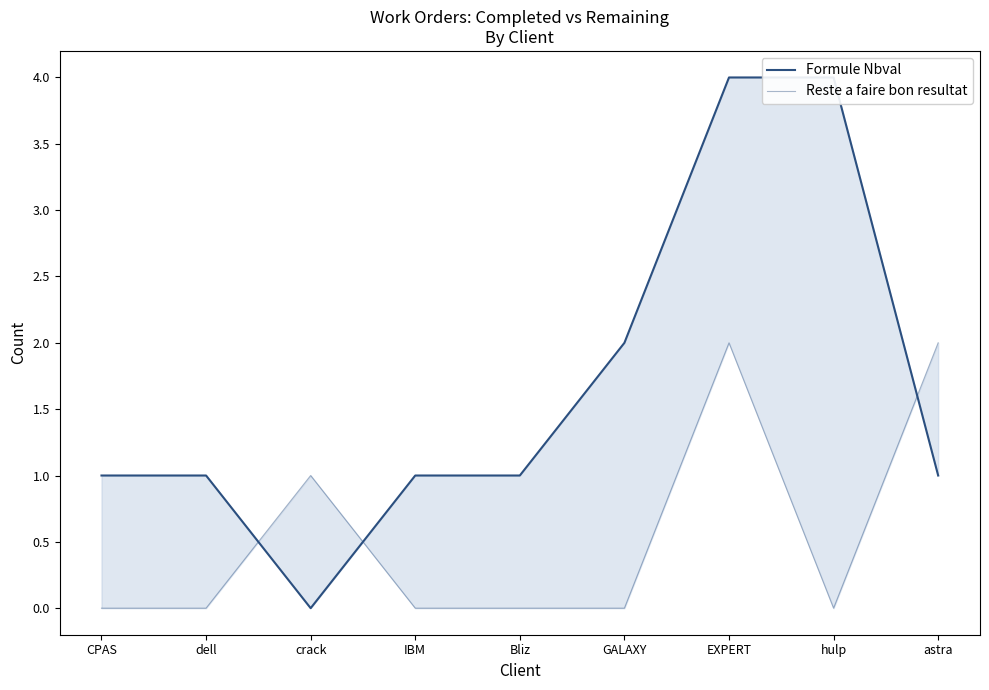

Reading right to left, extract all data points from this chart.

Formule Nbval: astra=1	hulp=4	EXPERT=4	GALAXY=2	Bliz=1	IBM=1	crack=0	dell=1	CPAS=1
Reste a faire bon resultat: astra=2	hulp=0	EXPERT=2	GALAXY=0	Bliz=0	IBM=0	crack=1	dell=0	CPAS=0